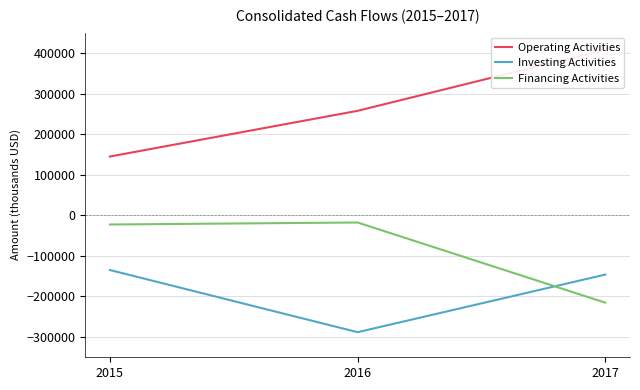

What are all the series names shown in the legend?

Operating Activities, Investing Activities, Financing Activities